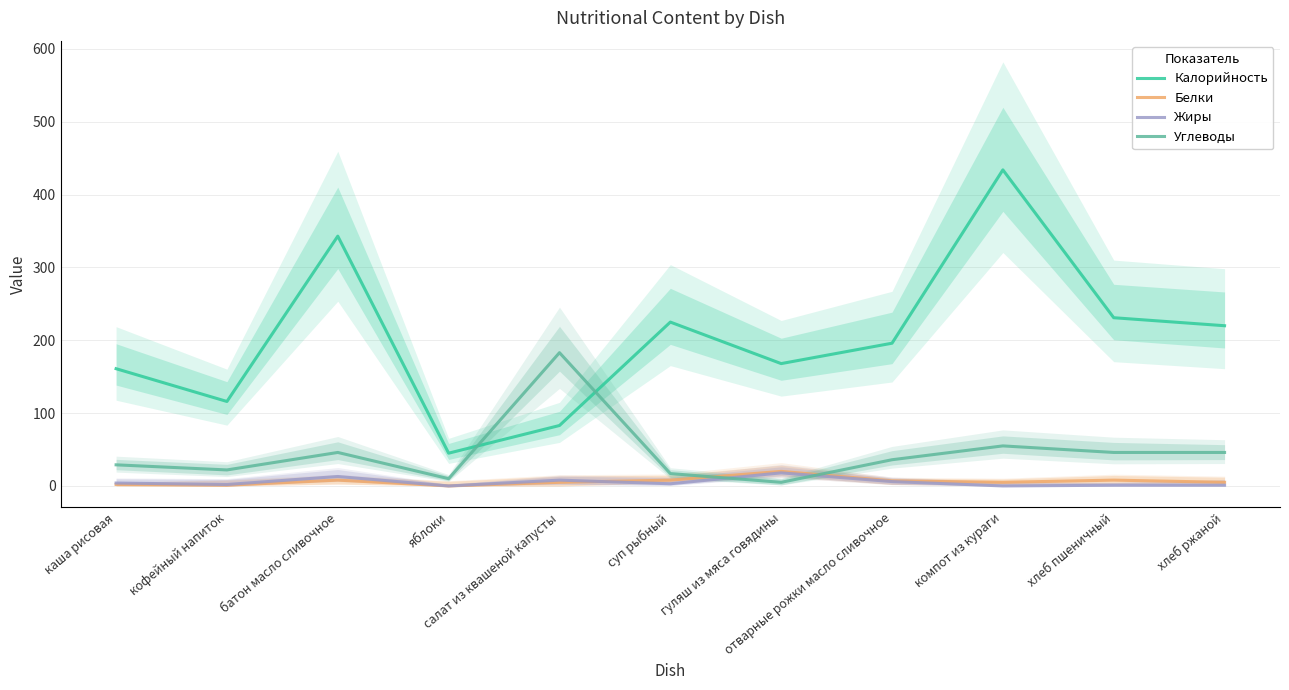

How many times do Углеводы and Калорийность cross each other?

2